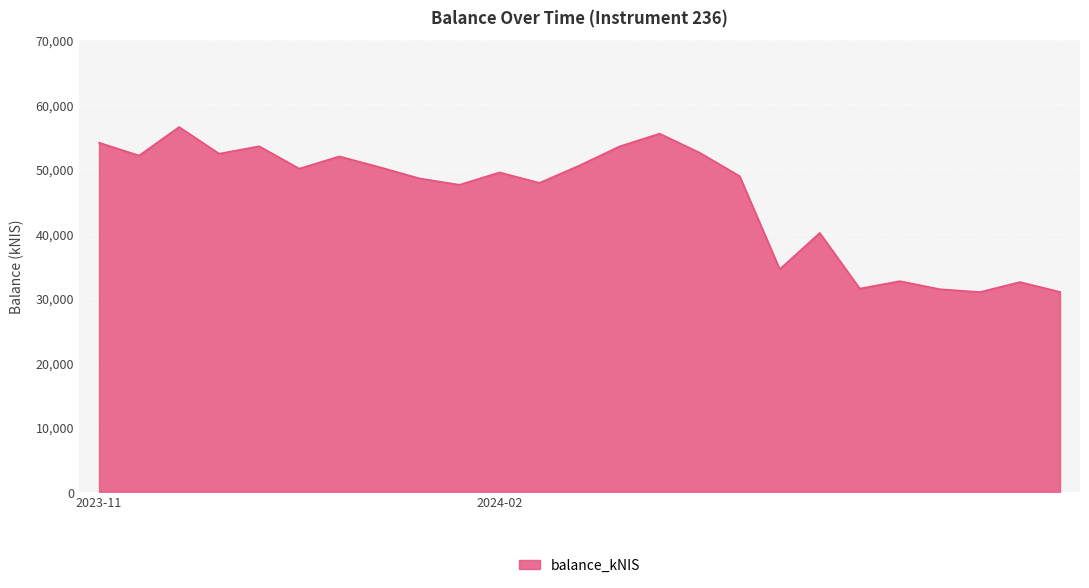

What is the greatest value displayed?

56508.2